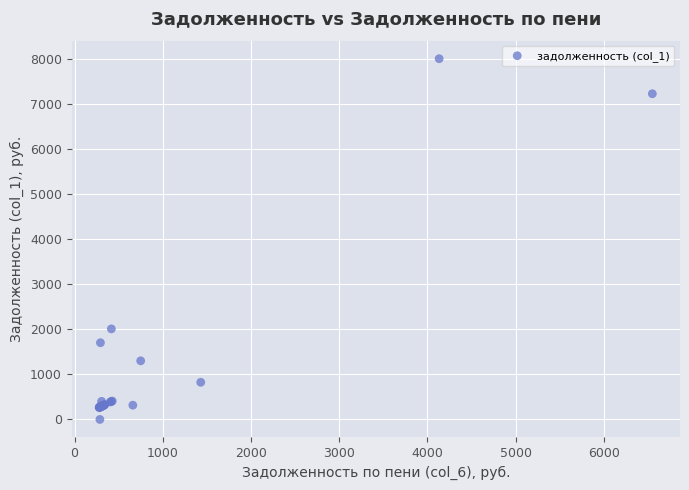

What Y value in the scatter plot is closest to 4006?

2011.7